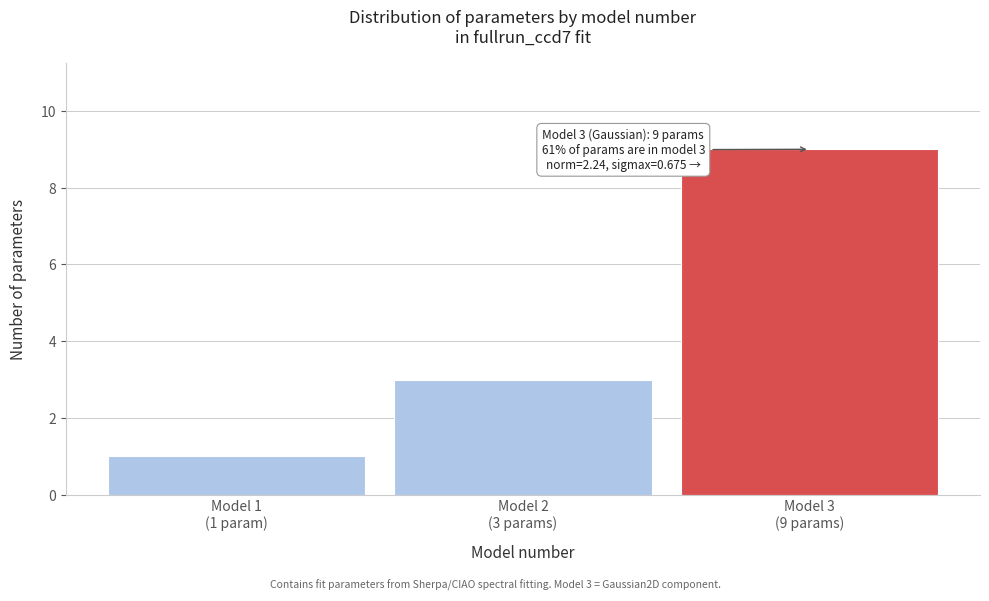

Reading left to right, list all the values displayed in this chart.

1	3	9